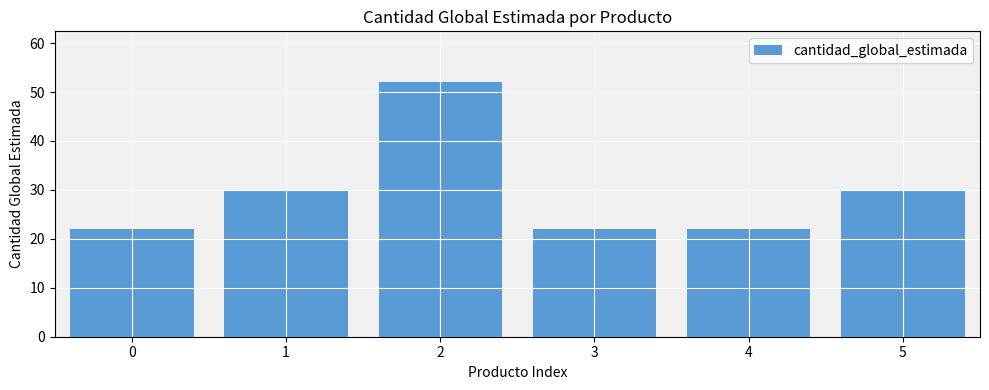

What is the smallest value displayed?

22